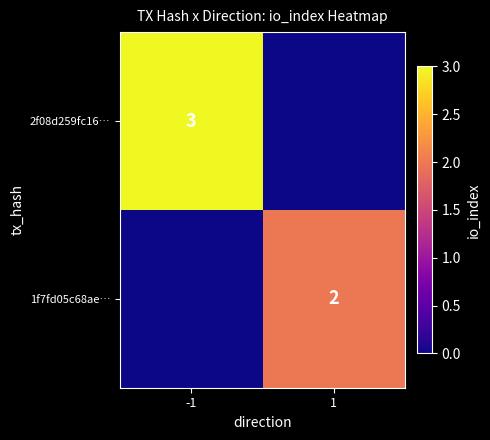

The value of 1f7fd05c68ae… at 1 is 1. True or false?

False